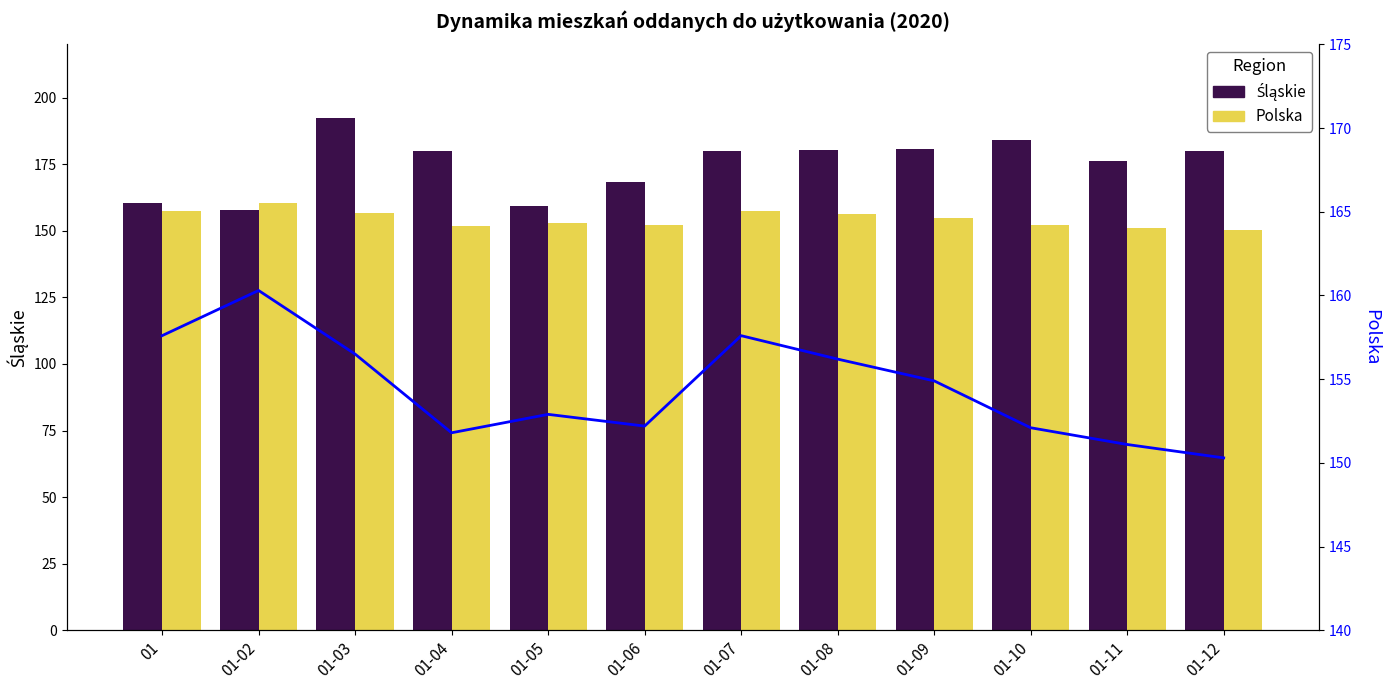

The Śląskie series shows 180.1 at 01-12. True or false?

True